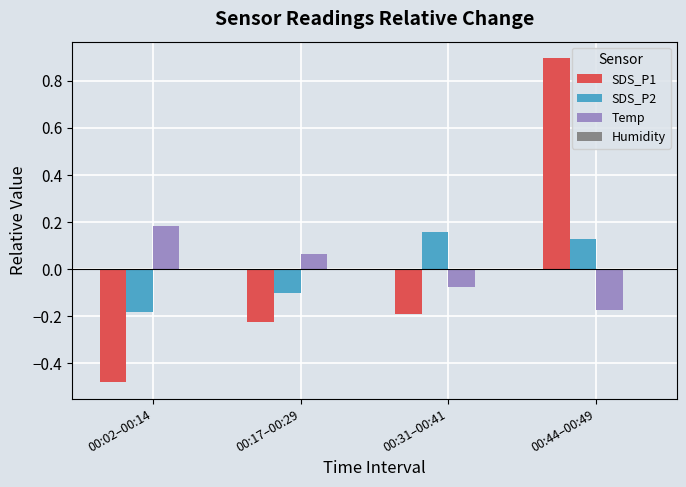

Which series changed the most between 00:02–00:14 and 00:44–00:49?

SDS_P1